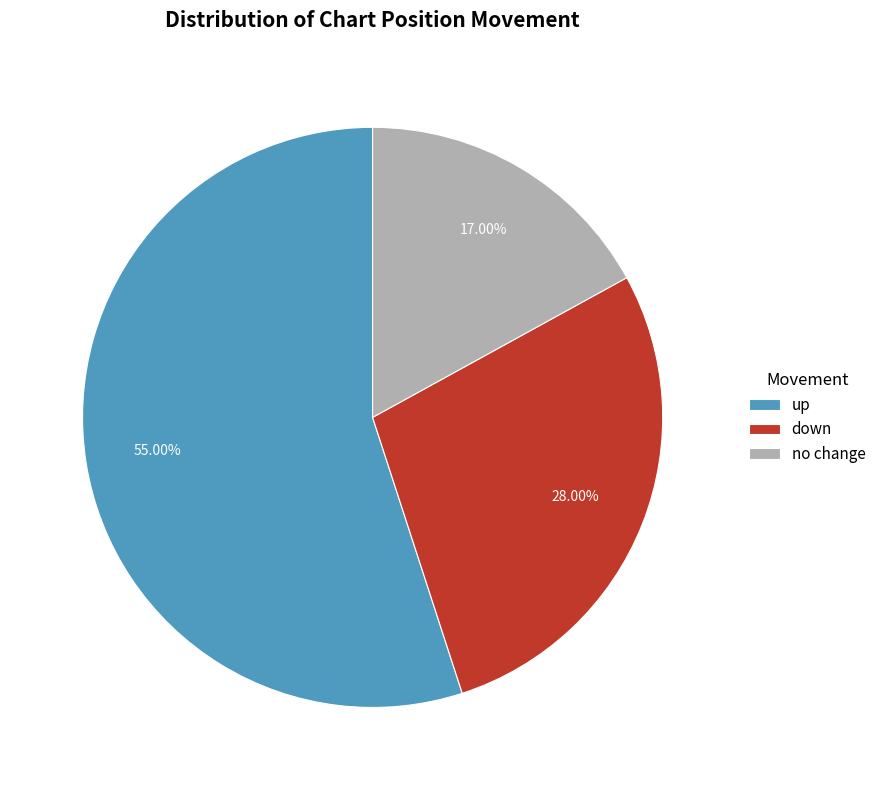

How many segments does this pie chart have?

3